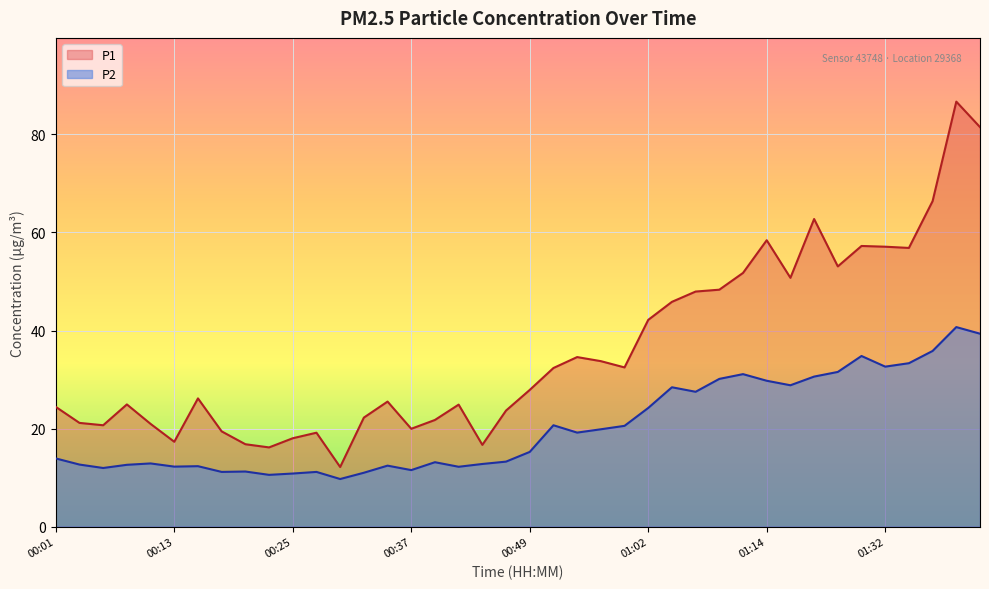

Reading right to left, transcribe all the data shown in this chart.

P1: 81.5	86.7	66.4	56.9	57.1	57.2	53.1	62.8	50.8	58.4	51.8	48.3	48.0	45.9	42.2	32.5	33.8	34.6	32.4	27.9	23.7	16.7	24.9	21.8	19.9	25.5	22.2	12.2	19.1	18.0	16.1	16.8	19.4	26.1	17.3	20.9	24.9	20.7	21.1	24.4
P2: 39.4	40.7	35.8	33.3	32.6	34.8	31.6	30.6	28.8	29.8	31.1	30.1	27.5	28.4	24.2	20.6	19.9	19.2	20.7	15.2	13.2	12.8	12.2	13.1	11.5	12.4	11.0	9.7	11.2	10.8	10.6	11.2	11.2	12.3	12.2	12.9	12.6	11.9	12.7	13.9